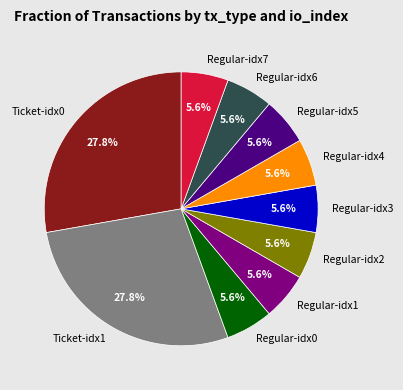

Between Regular-idx4 and Ticket-idx1, which is larger?

Ticket-idx1